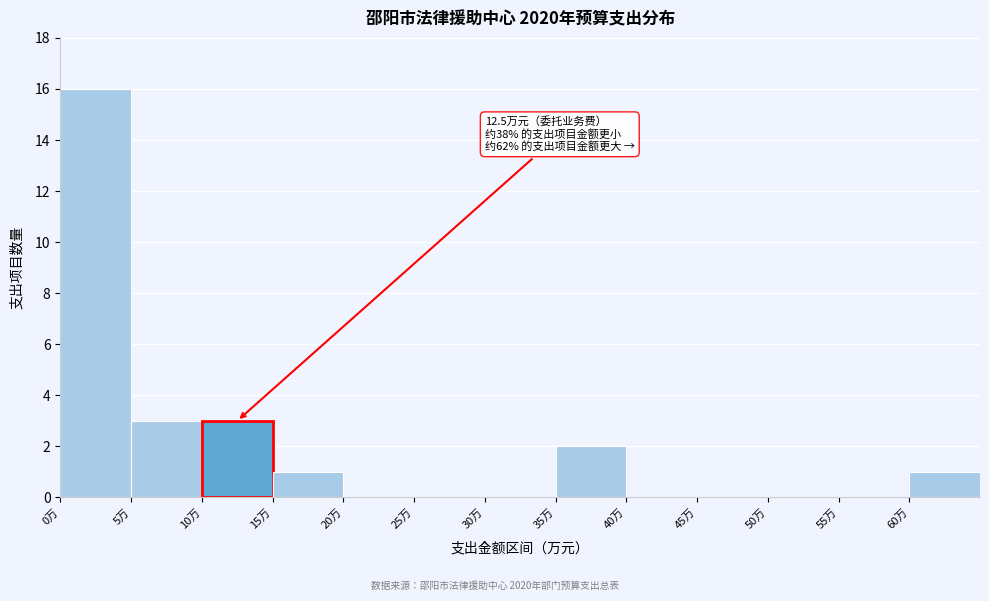

Over which range of the x-axis is the bar tallest?

0 to 5